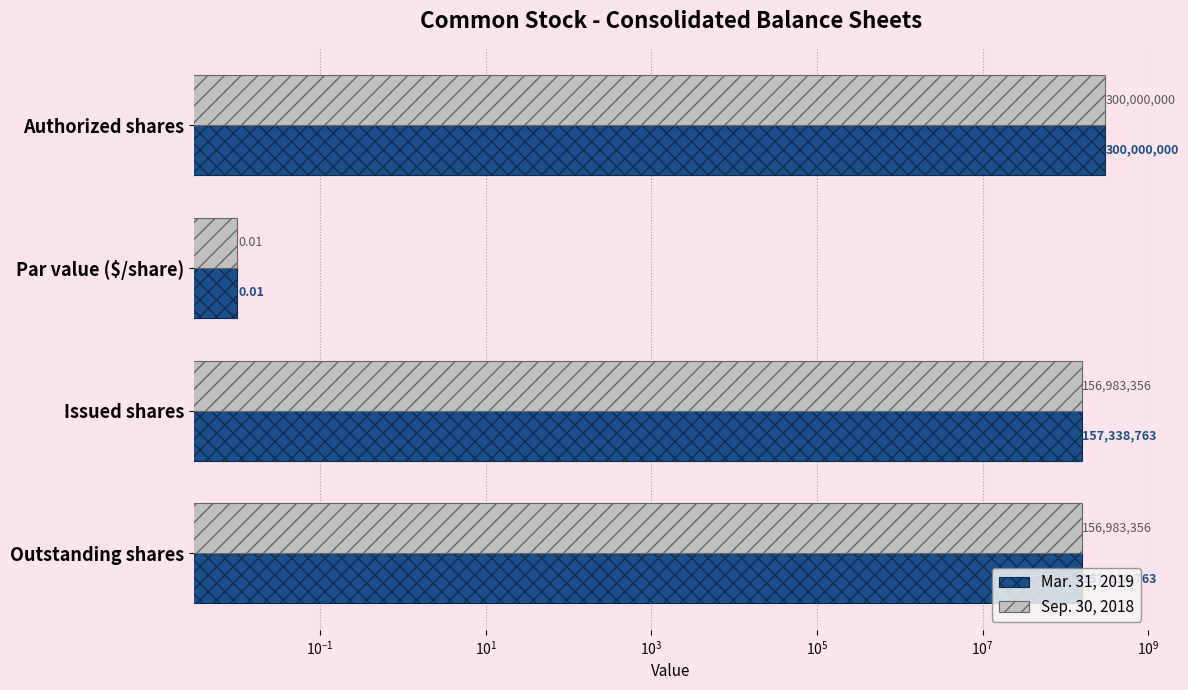

Count the number of data series in this chart.

2